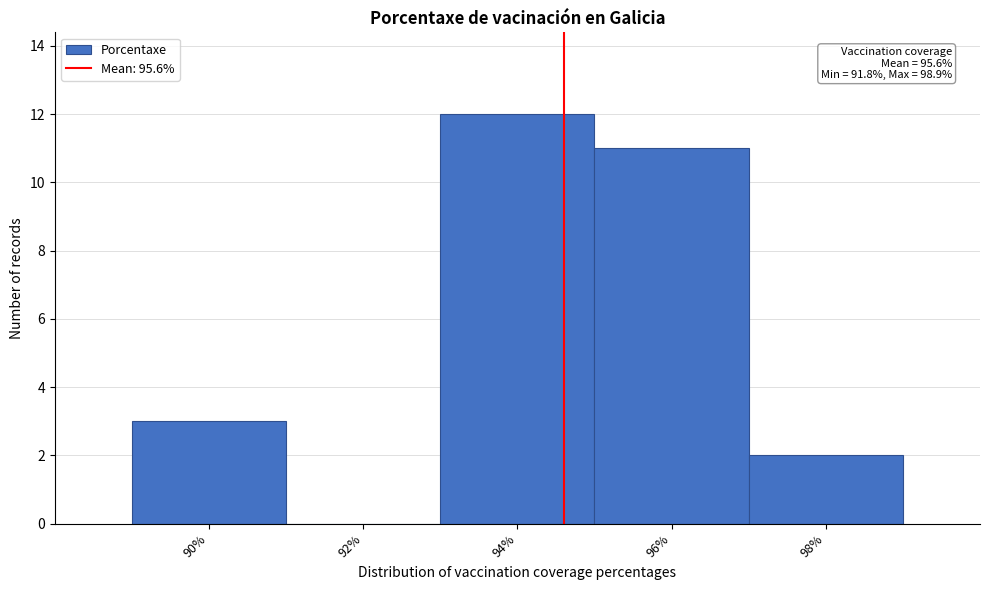

Reading left to right, what are all the values shown in this chart?

90%=3	92%=0	94%=12	96%=11	98%=2